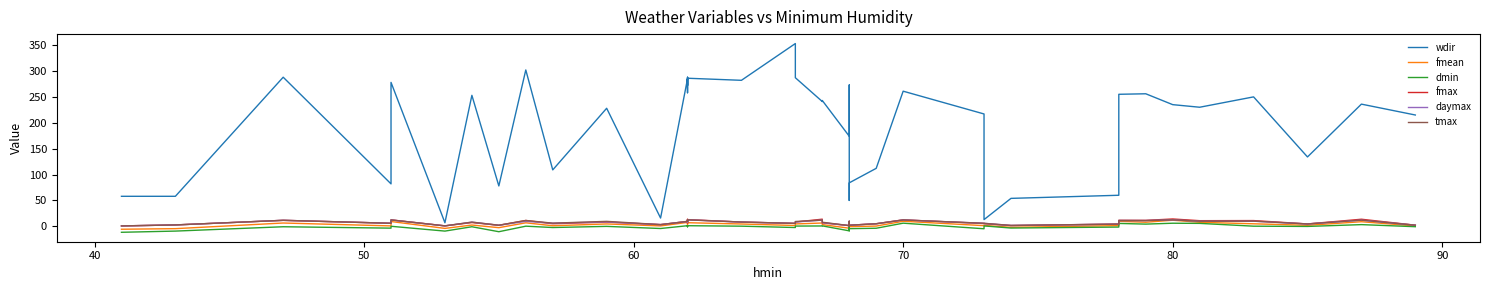

True or false: daymax has more than 0 points higher than both neighbors.

True